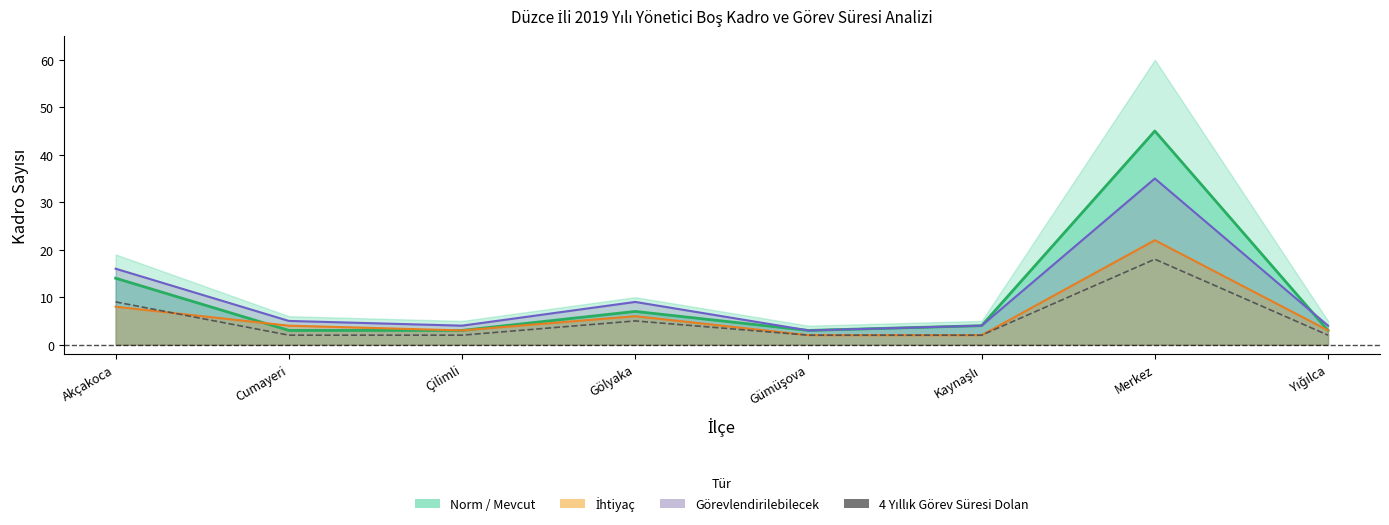

What position from the right is Kaynaşlı?

3